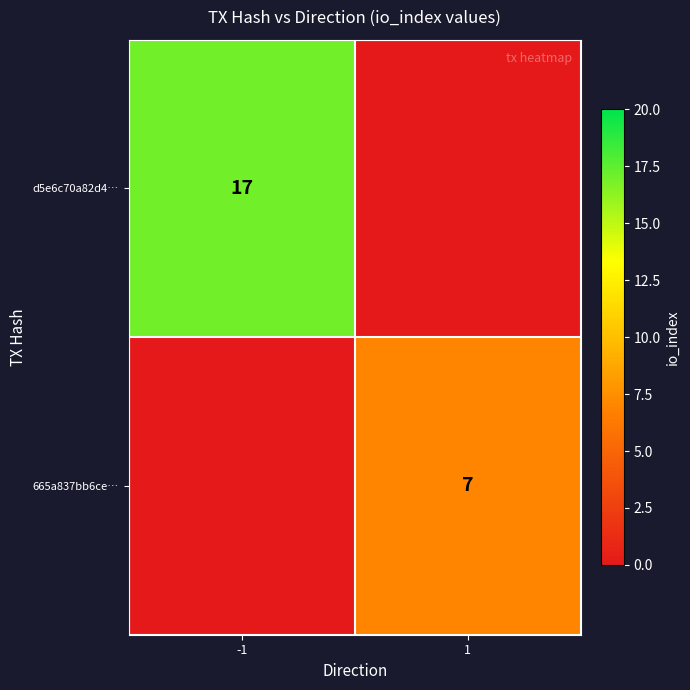

Is it true that 665a837bb6ce… equals 7 at 1?

True